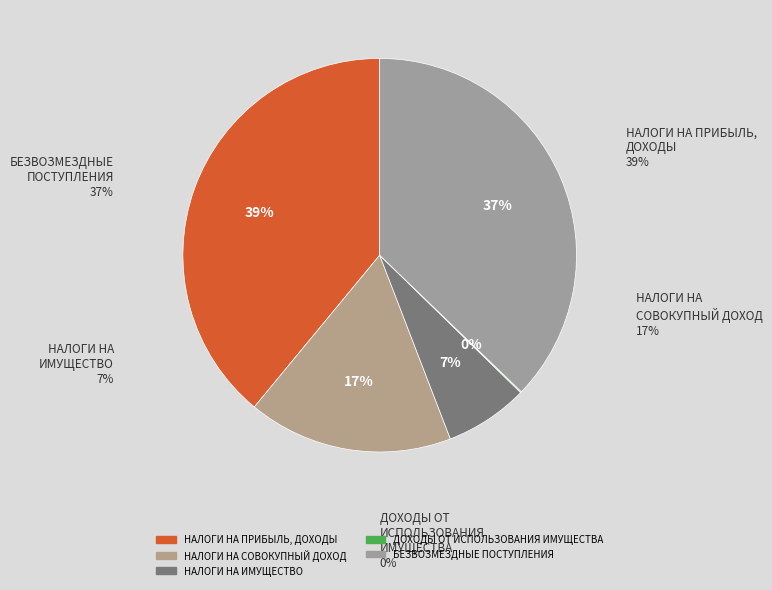

Between БЕЗВОЗМЕЗДНЫЕ ПОСТУПЛЕНИЯ and НАЛОГИ НА ИМУЩЕСТВО, which is larger?

БЕЗВОЗМЕЗДНЫЕ ПОСТУПЛЕНИЯ